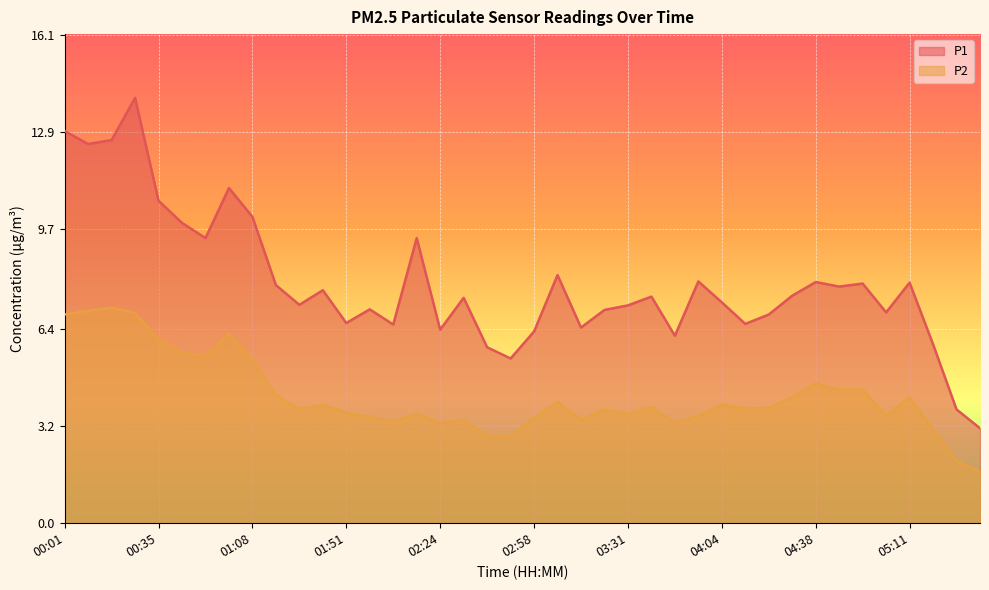

What is the lowest value of the P2 series?

1.7